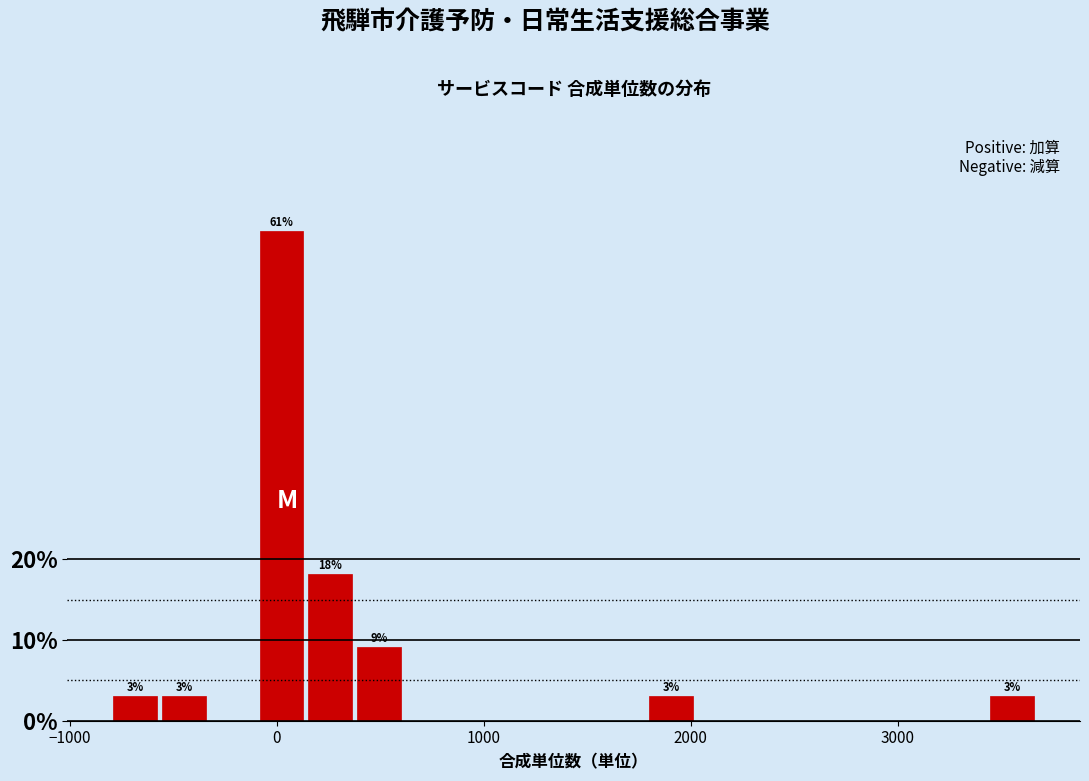

Around what value on the x-axis is the tallest bar? Give the approximate position of its centre, as read against the axis.

0